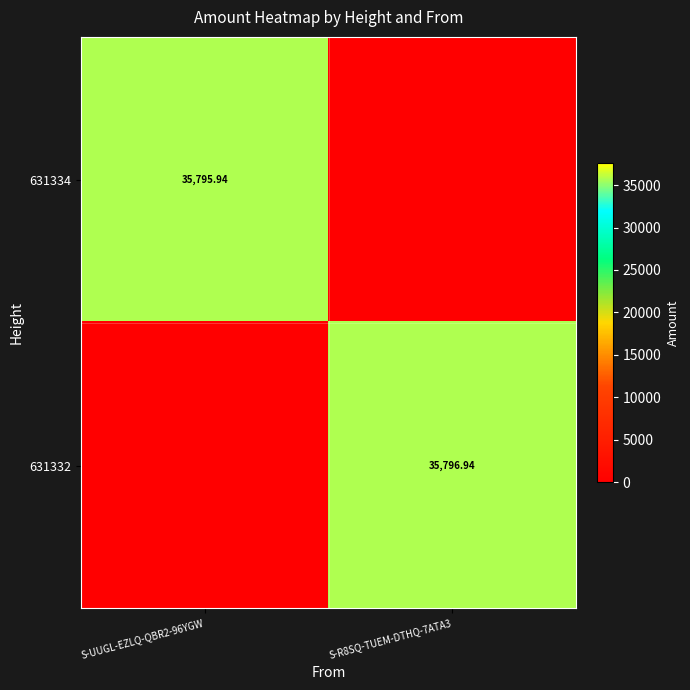

Is the value of 631332 at S-R8SQ-TUEM-DTHQ-7ATA3 greater than the value of 631334 at S-UUGL-EZLQ-QBR2-96YGW?

Yes